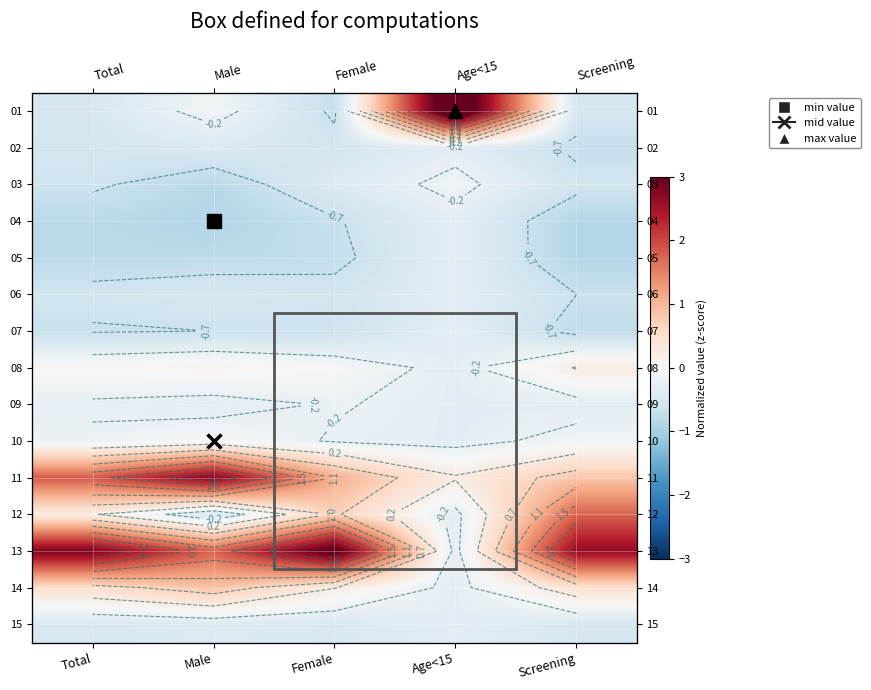

Between Age<15 and Screening, which is larger?

Age<15